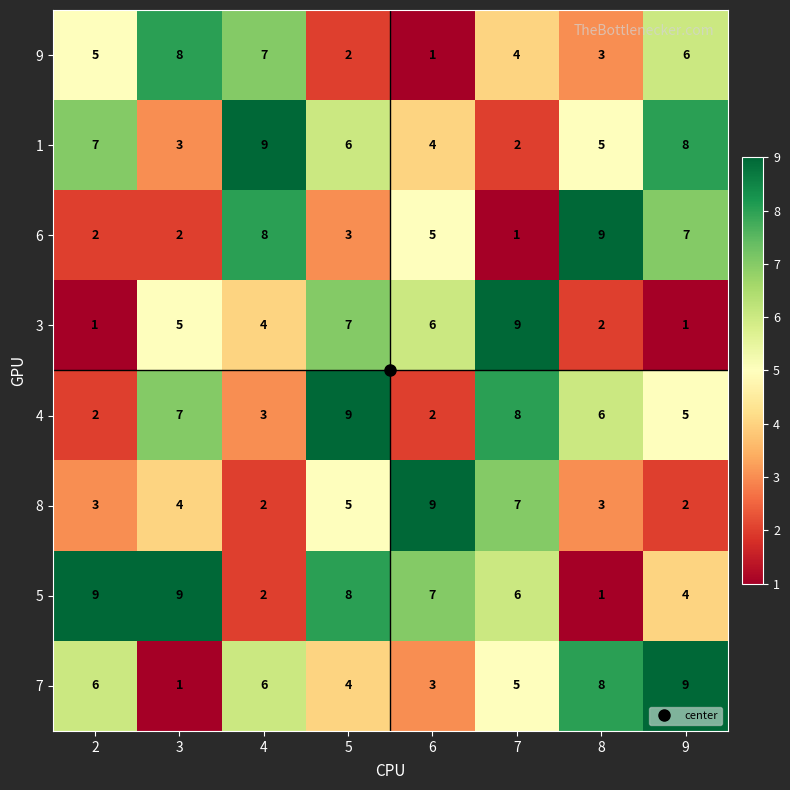

List the labels in order of 9 value, largest first.

3, 4, 9, 2, 7, 8, 5, 6